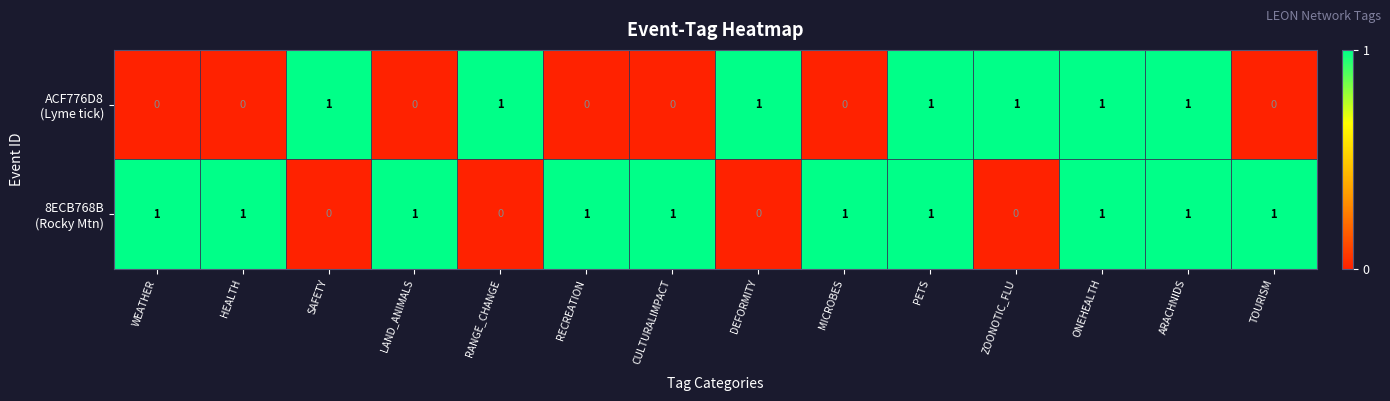

At how many categories does at least one series exceed 0?

14